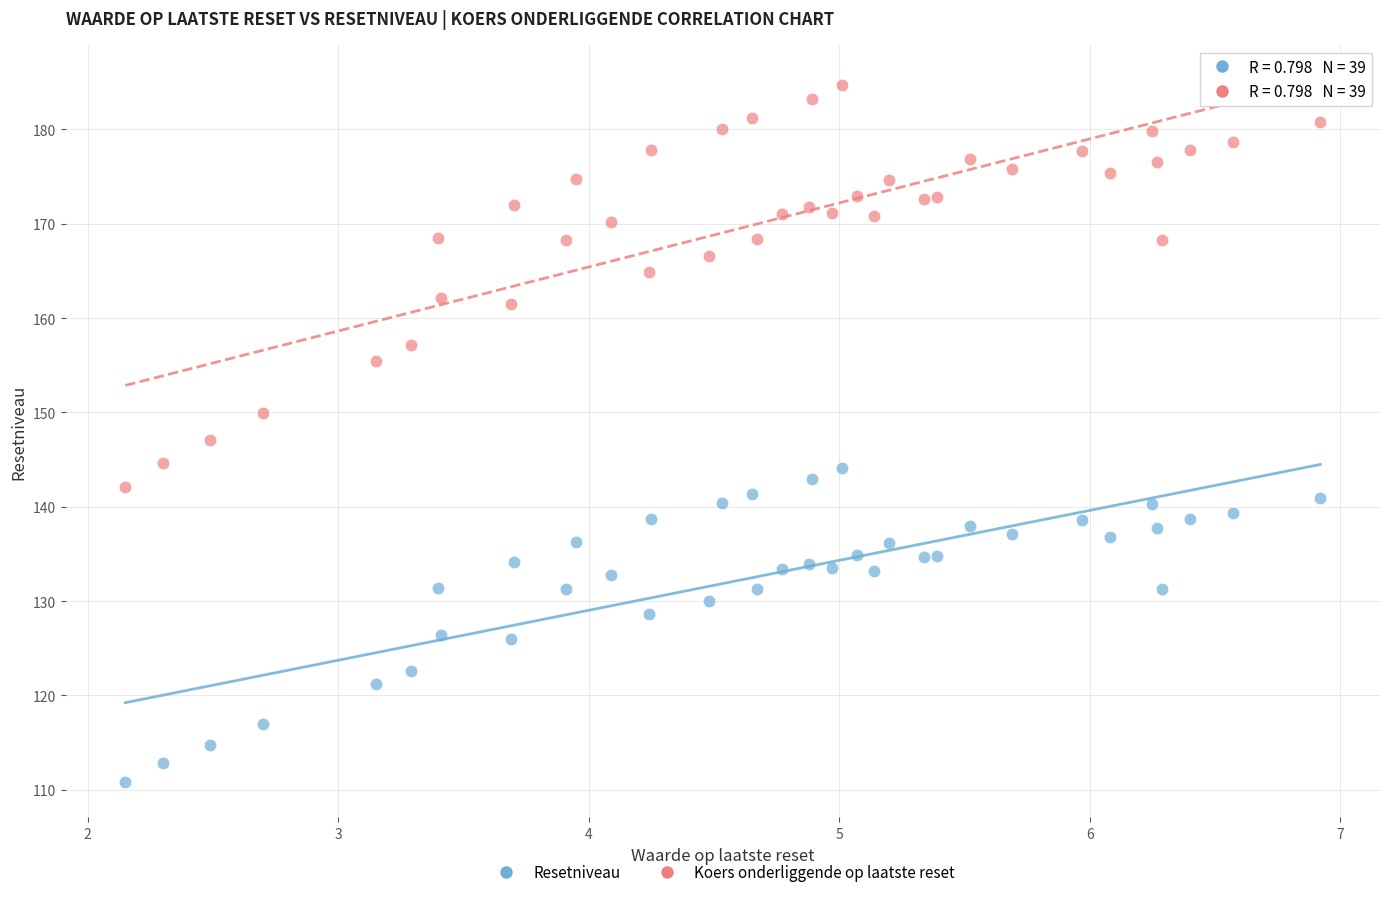

Which series contains the highest Y value?

Koers onderliggende op laatste reset